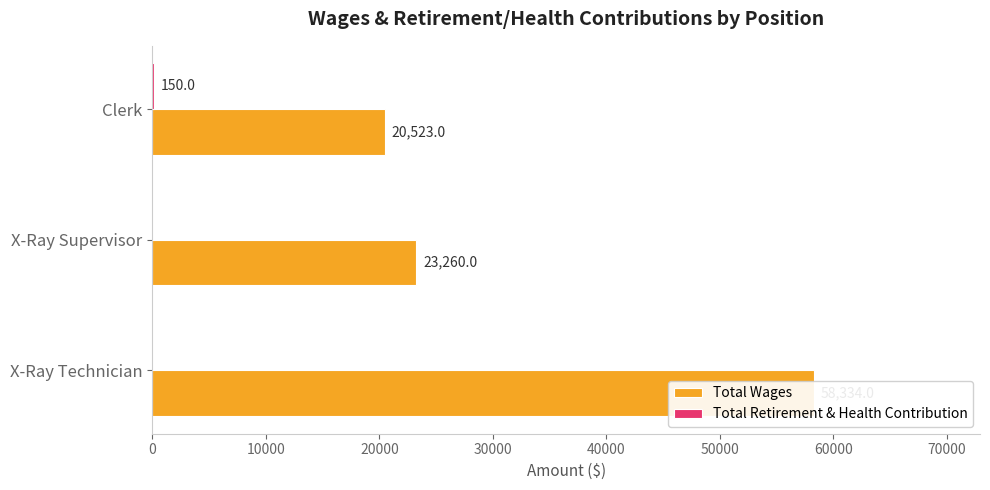

Between X-Ray Technician and X-Ray Supervisor, which series saw the biggest shift?

Total Wages